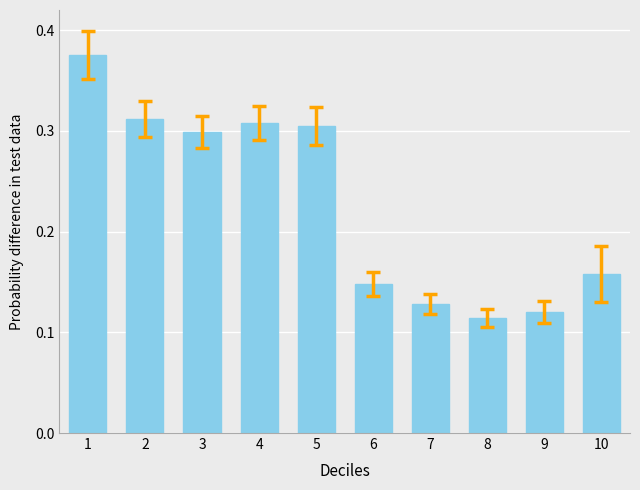

Are the bars grouped side by side (vs. stacked)?

No